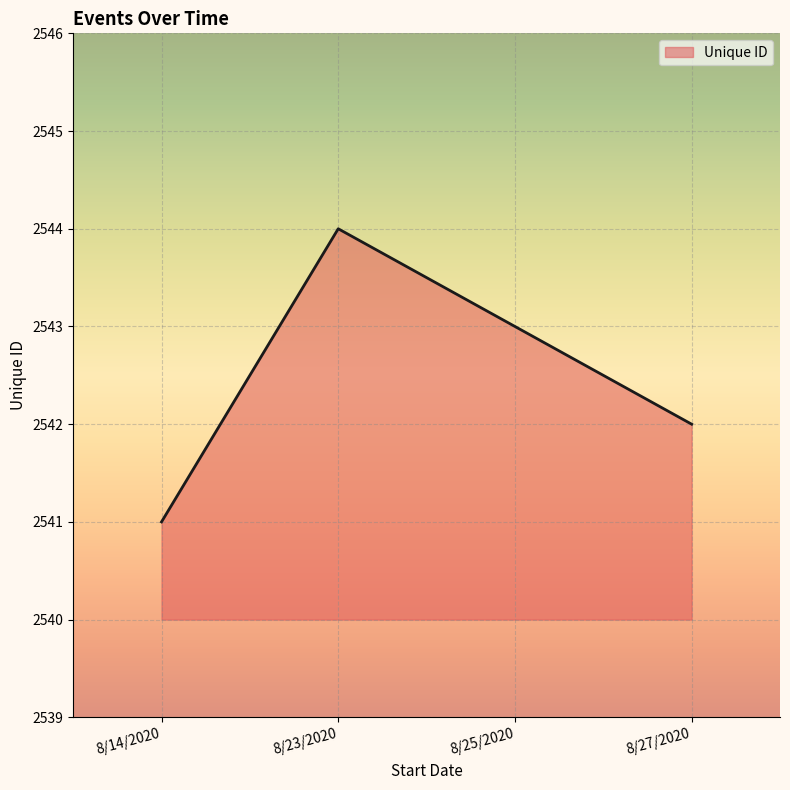

True or false: the data shows 3975 at 8/14/2020.

False